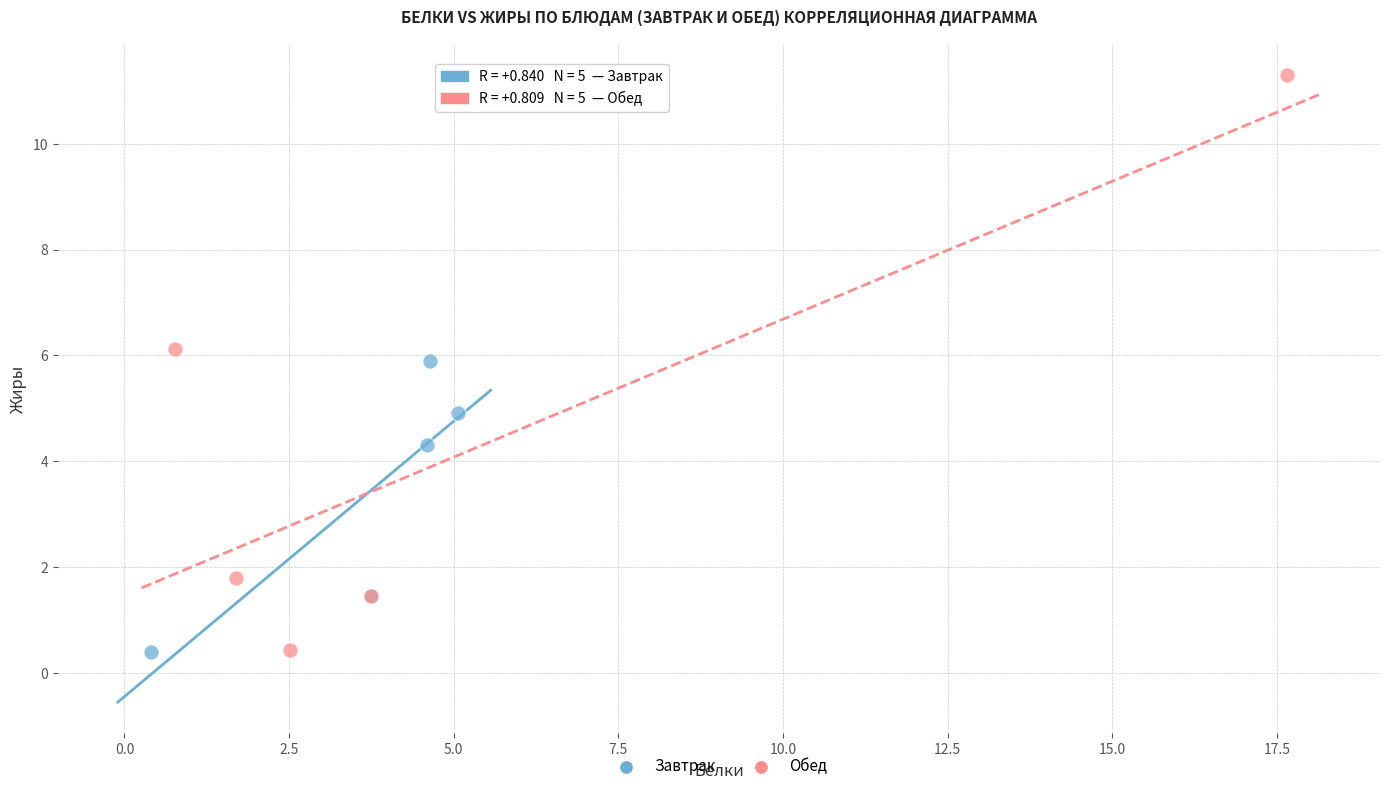

Which series has the widest spread of Y values?

Обед